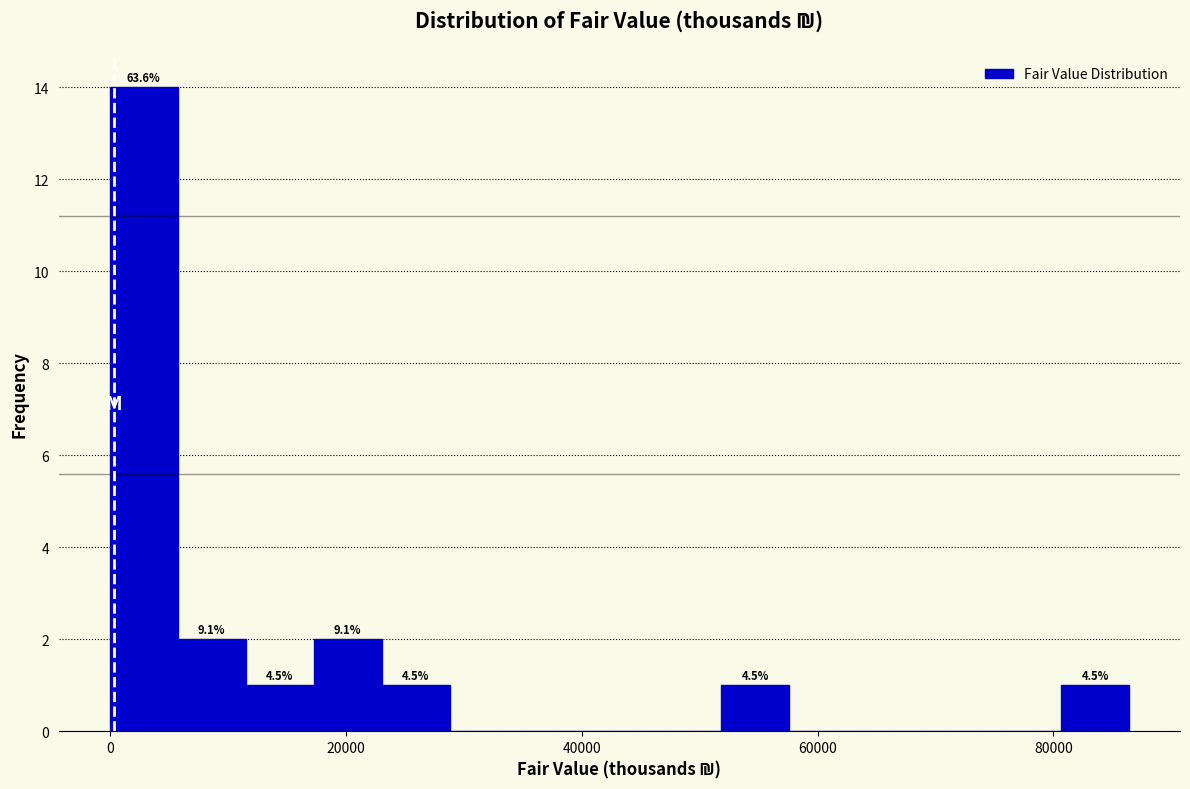

Around what value on the x-axis is the tallest bar? Give the approximate position of its centre, as read against the axis.

2000